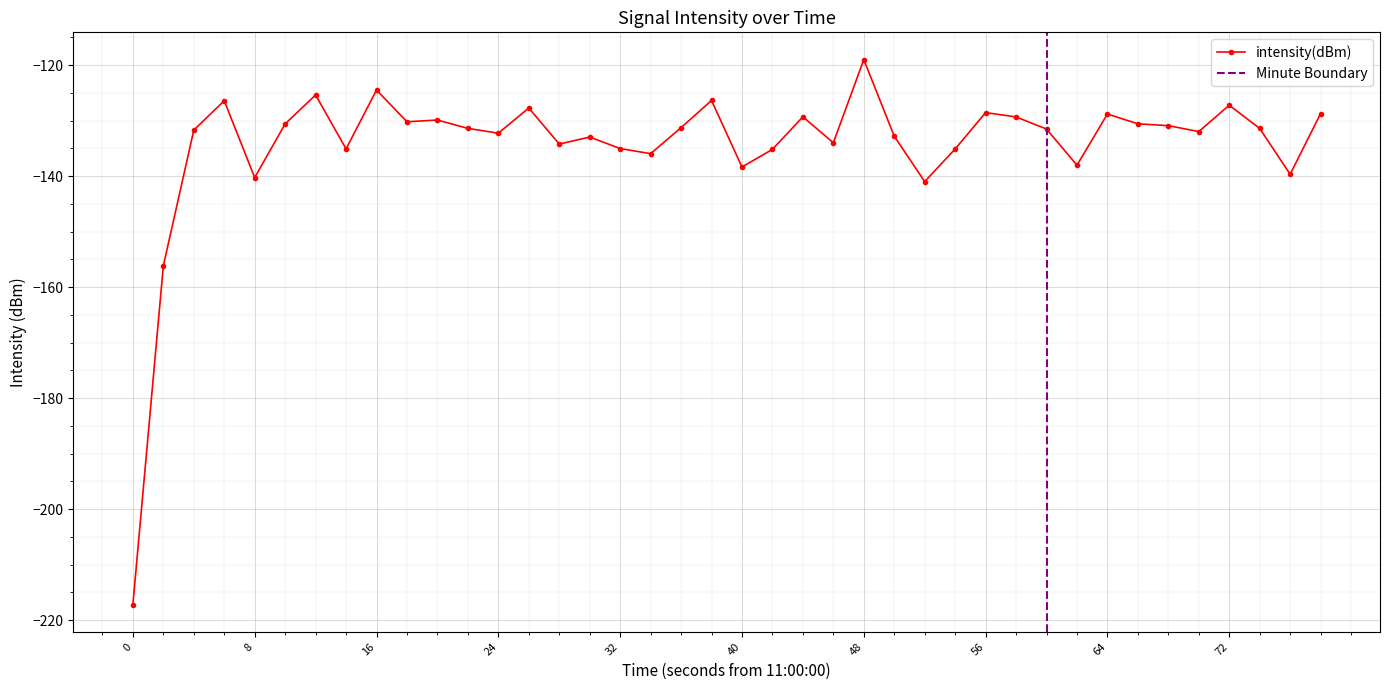

At which category does intensity(dBm) reach its first local valley?

8